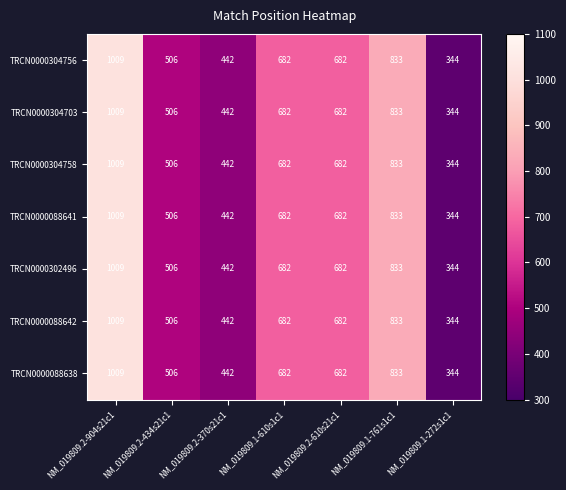

What is the minimum value shown in the chart?

344